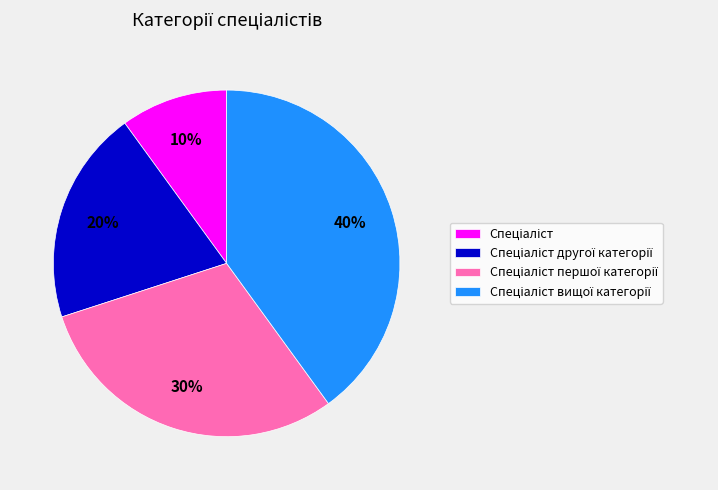

To the nearest percent, what is the average slice percentage?

25%